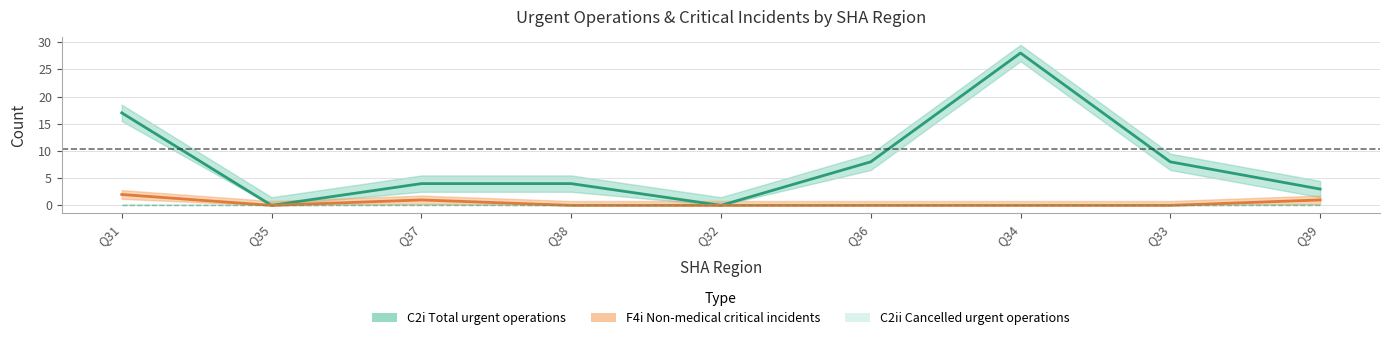

Which series has the largest range (max minus min)?

C2i Total urgent operations